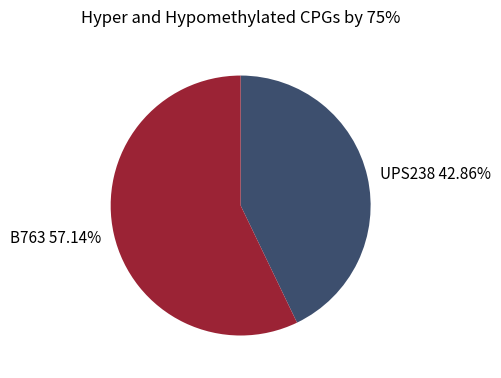

What is the largest slice in the pie chart?

B763